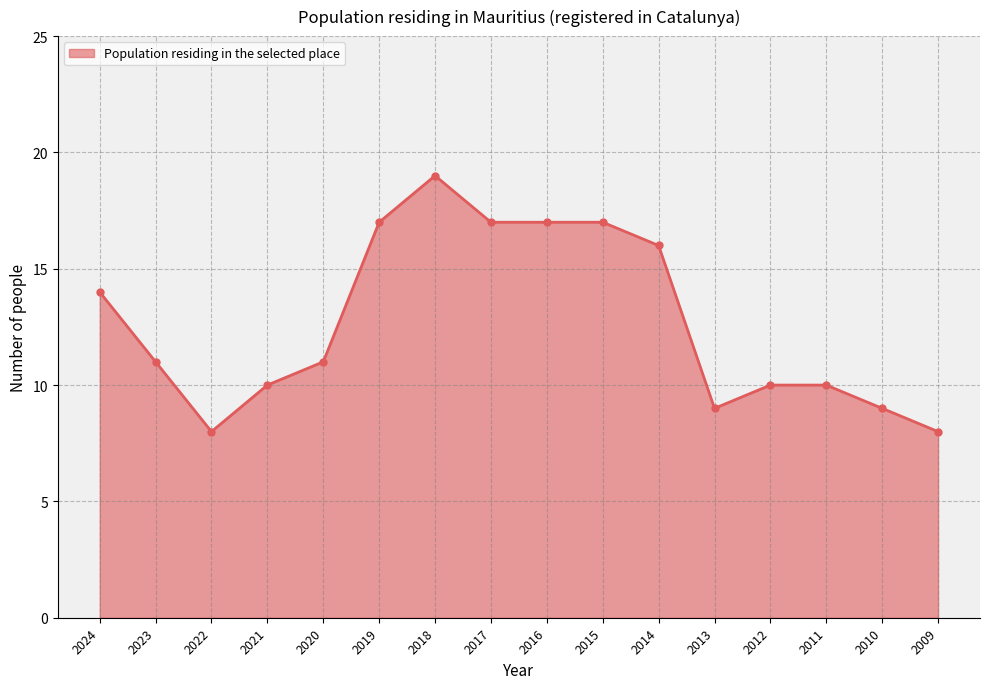

Reading left to right, extract all data points from this chart.

2024=14	2023=11	2022=8	2021=10	2020=11	2019=17	2018=19	2017=17	2016=17	2015=17	2014=16	2013=9	2012=10	2011=10	2010=9	2009=8